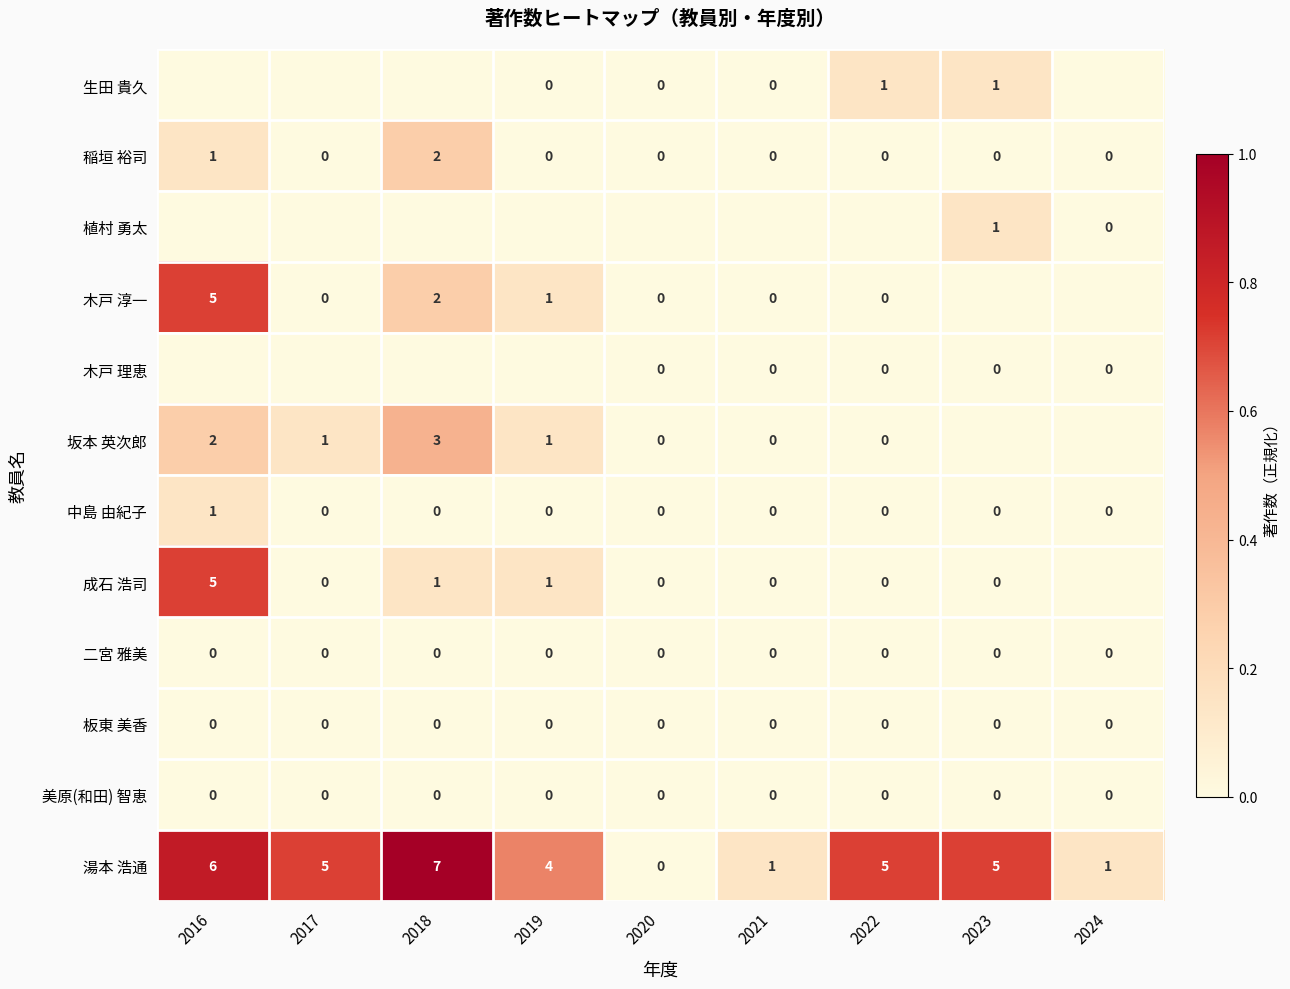

The value of 二宮 雅美 at 2018 is 0. True or false?

True